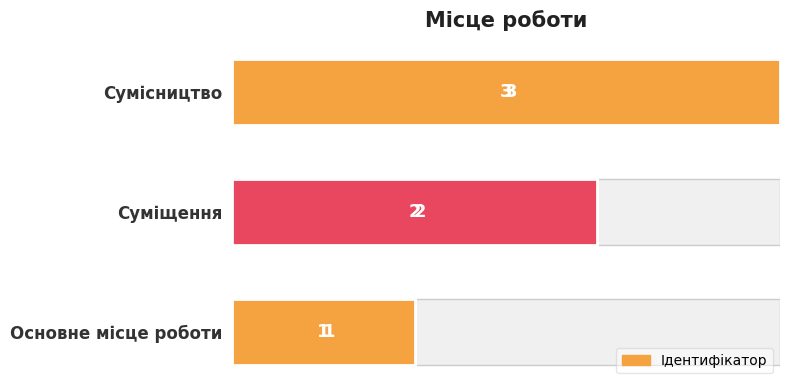

How many bars are there in total?

3